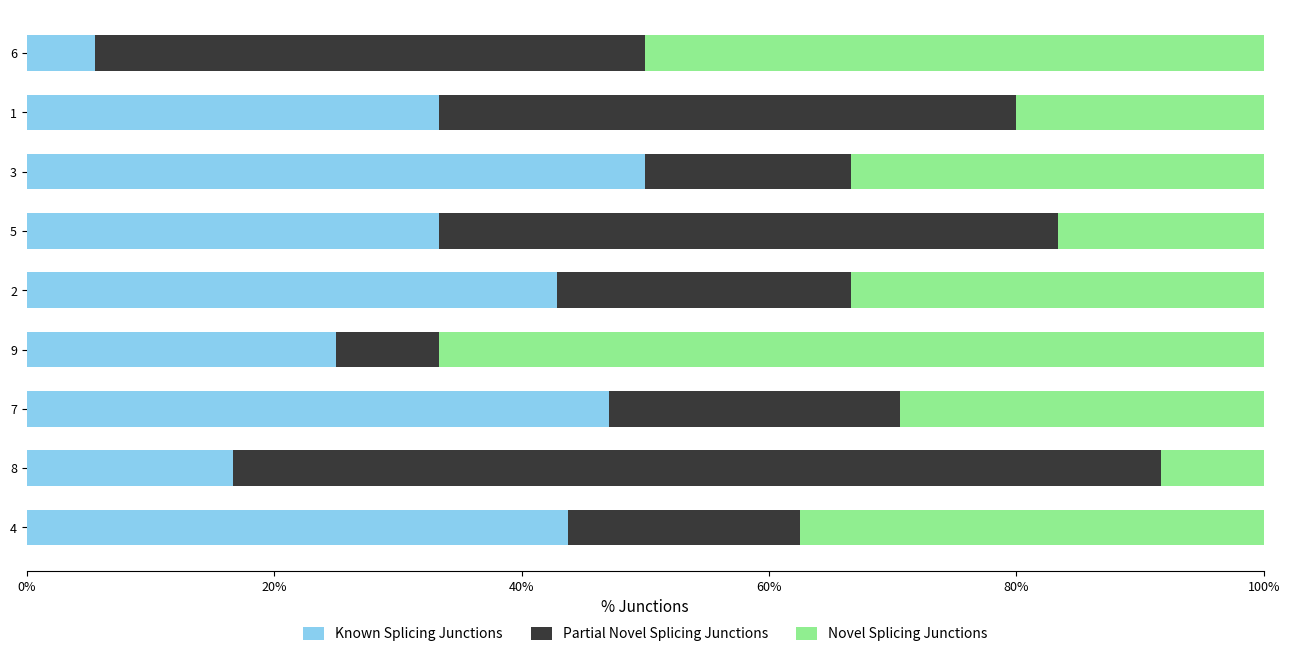

At which label is Known Splicing Junctions closest to 27?

9